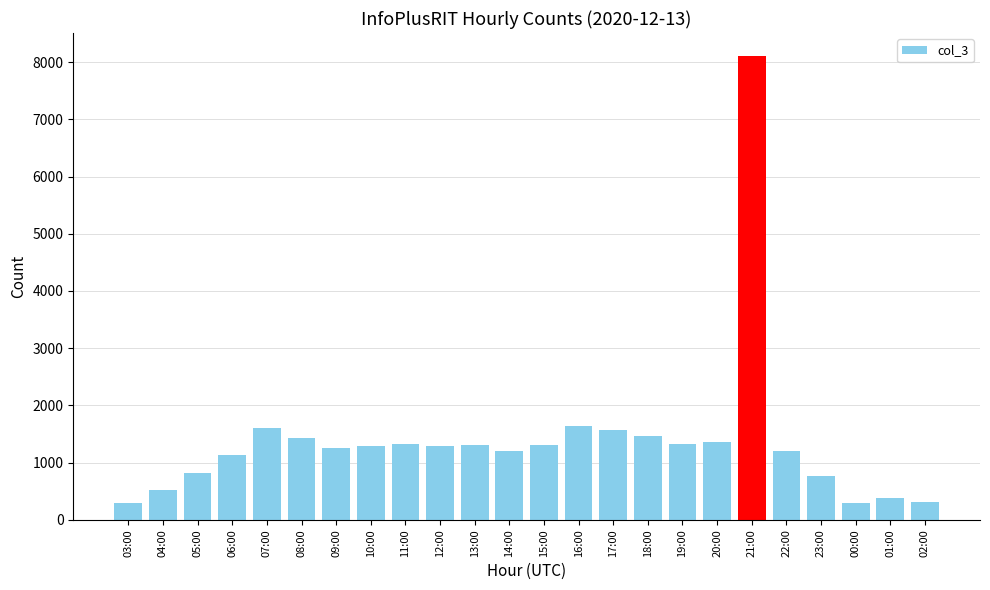

Does the chart contain stacked bars?

No